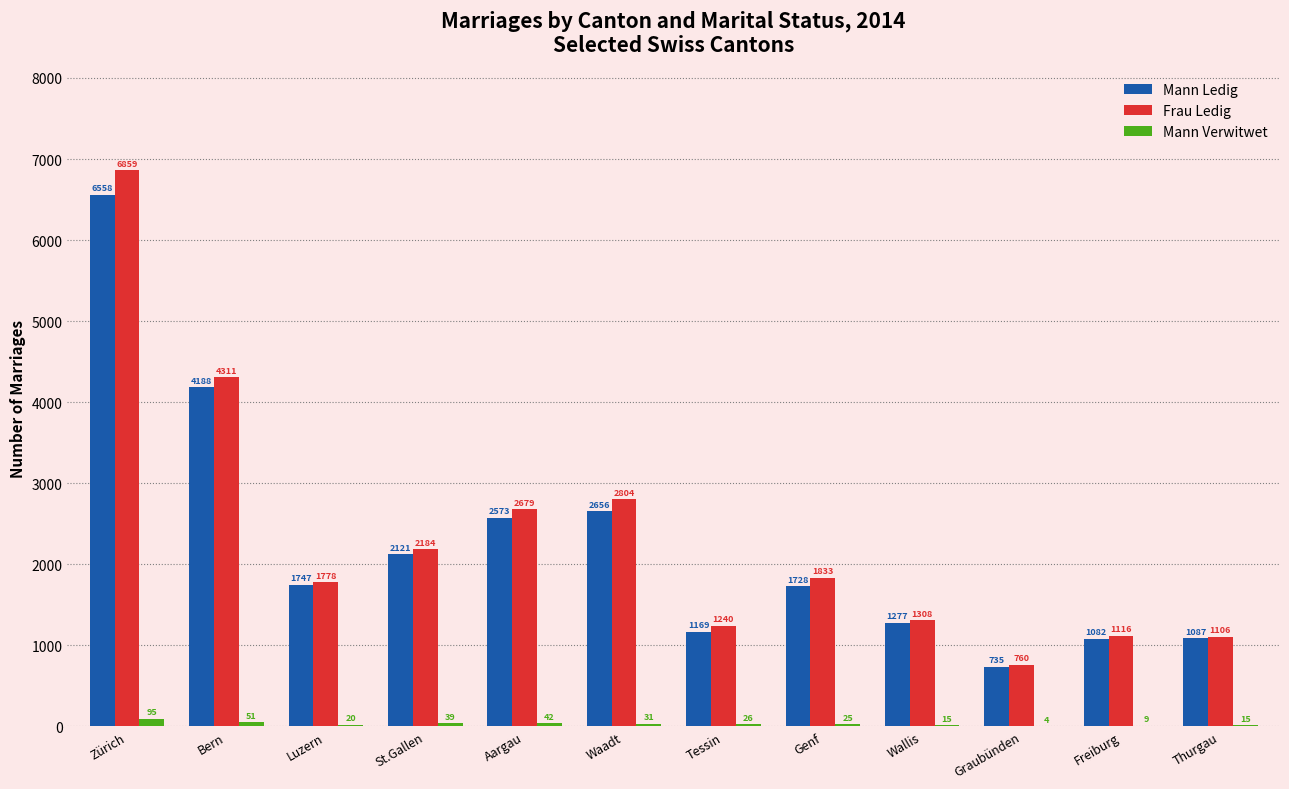

Reading left to right, transcribe all the data shown in this chart.

Mann Ledig: Zürich=6558	Bern=4188	Luzern=1747	St.Gallen=2121	Aargau=2573	Waadt=2656	Tessin=1169	Genf=1728	Wallis=1277	Graubünden=735	Freiburg=1082	Thurgau=1087
Frau Ledig: Zürich=6859	Bern=4311	Luzern=1778	St.Gallen=2184	Aargau=2679	Waadt=2804	Tessin=1240	Genf=1833	Wallis=1308	Graubünden=760	Freiburg=1116	Thurgau=1106
Mann Verwitwet: Zürich=95	Bern=51	Luzern=20	St.Gallen=39	Aargau=42	Waadt=31	Tessin=26	Genf=25	Wallis=15	Graubünden=4	Freiburg=9	Thurgau=15